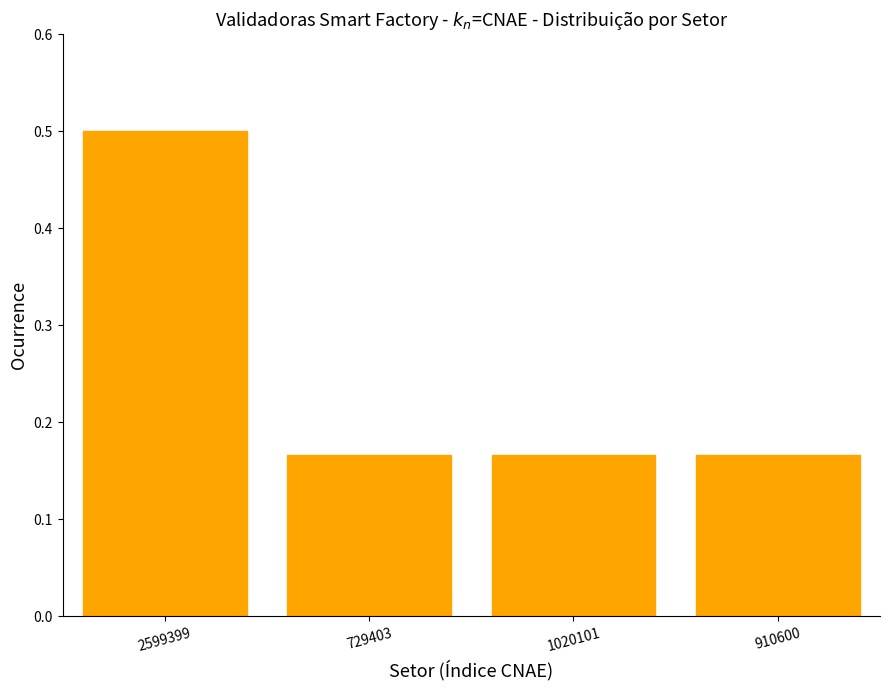

Which label corresponds to the largest value in the chart?

2599399